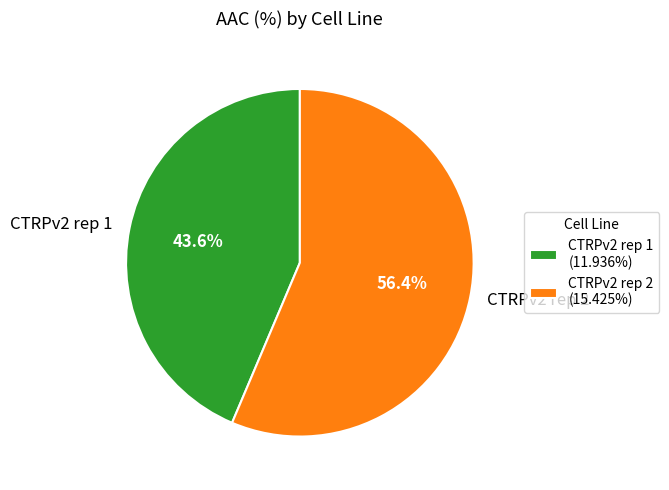

Approximately how many times larger is the value at CTRPv2 rep 1 compared to CTRPv2 rep 2?

0.8